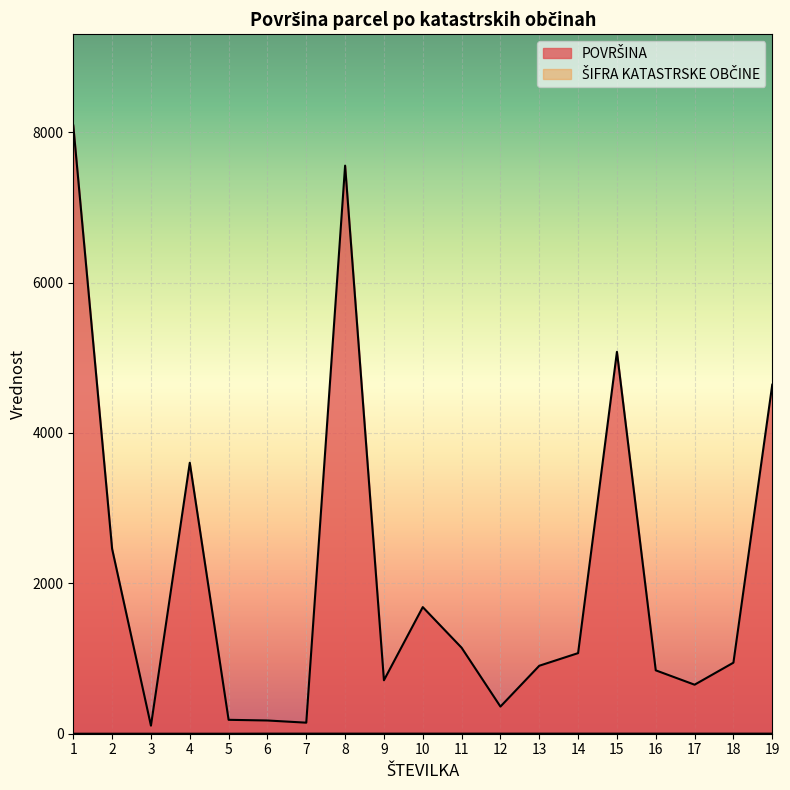

True or false: ŠIFRA KATASTRSKE OBČINE and POVRŠINA cross at least once.

False